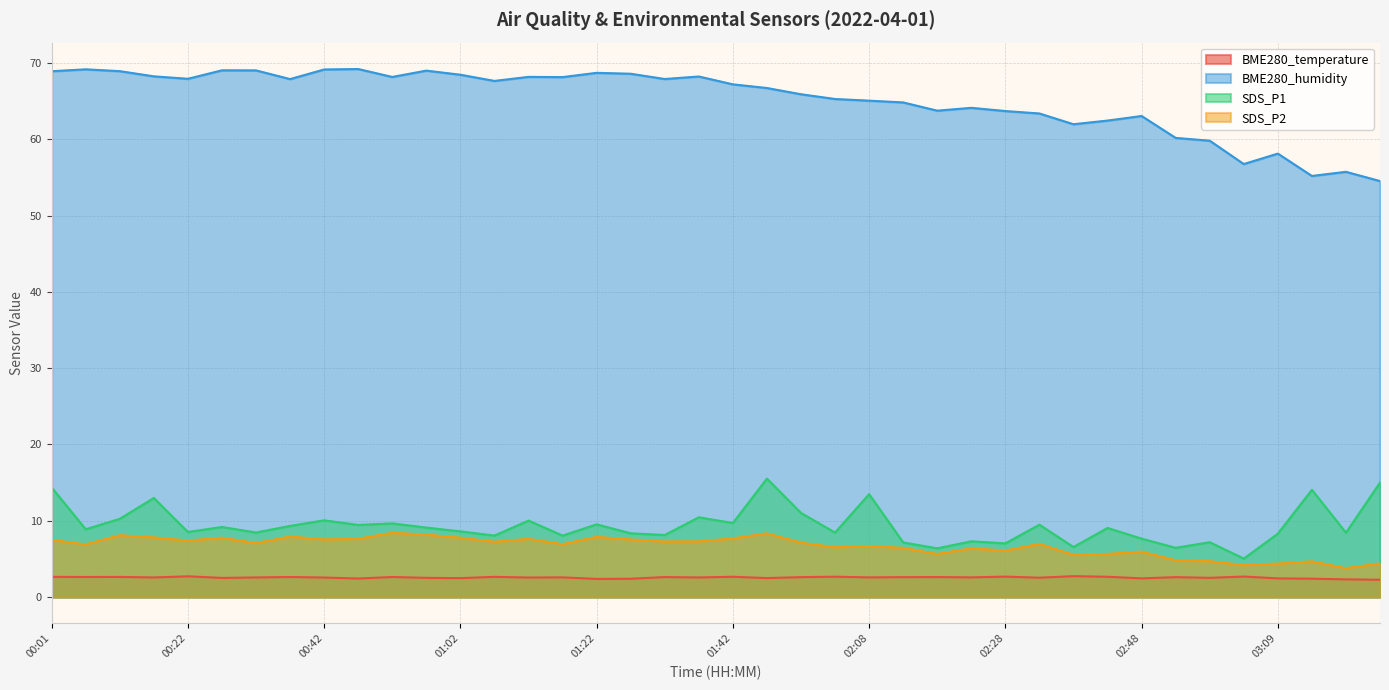

Read the SDS_P2 value at 00:01.

7.5